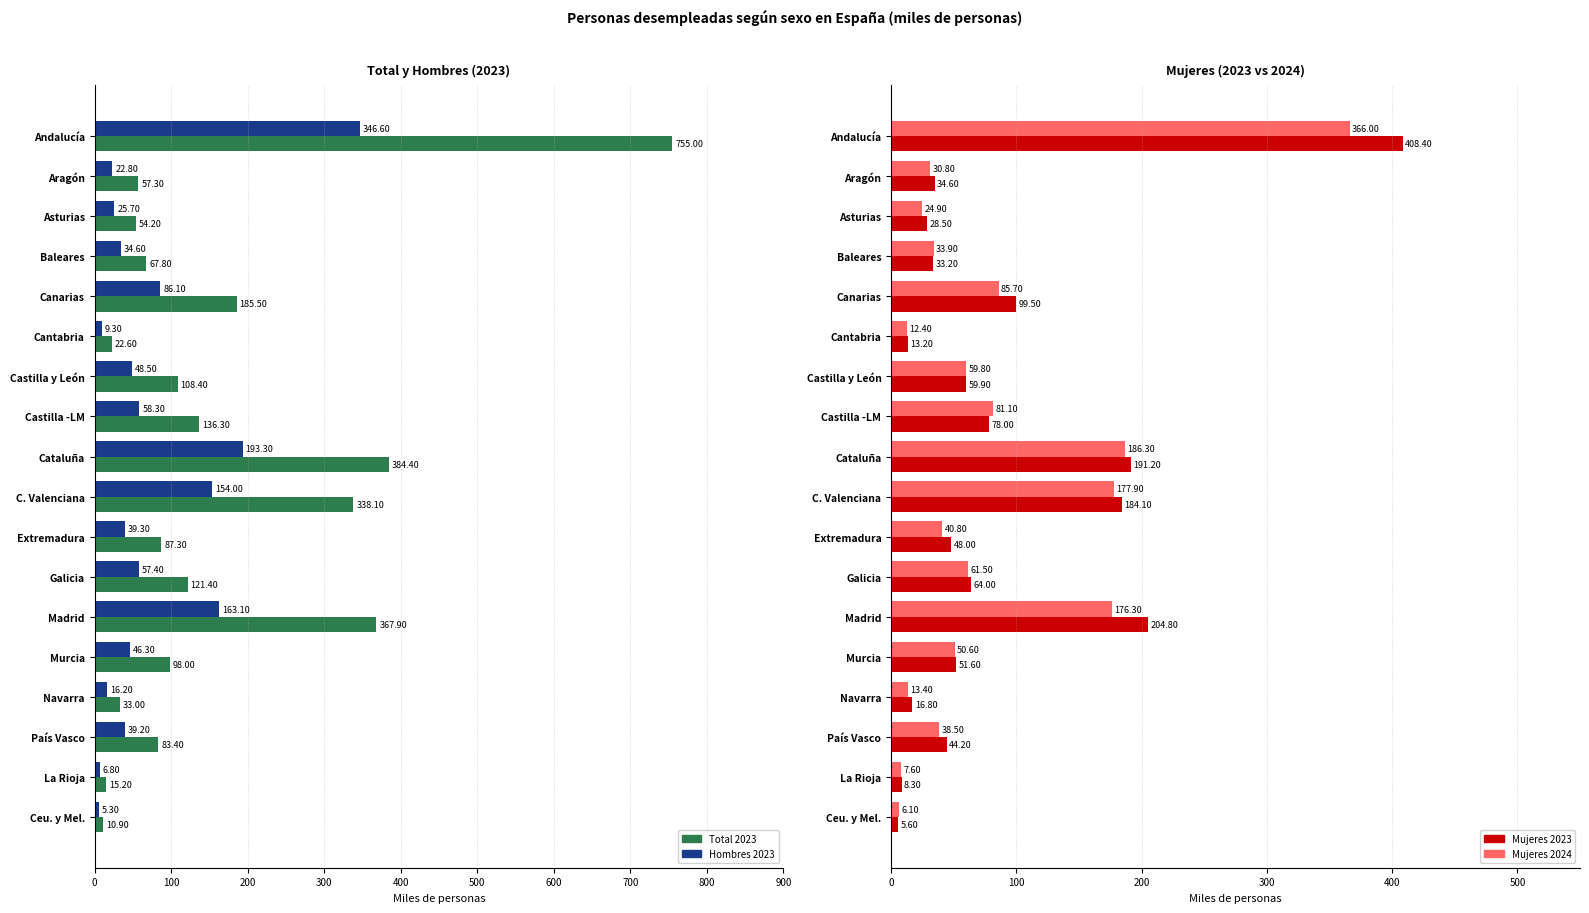

How many distinct data groups are displayed?

4